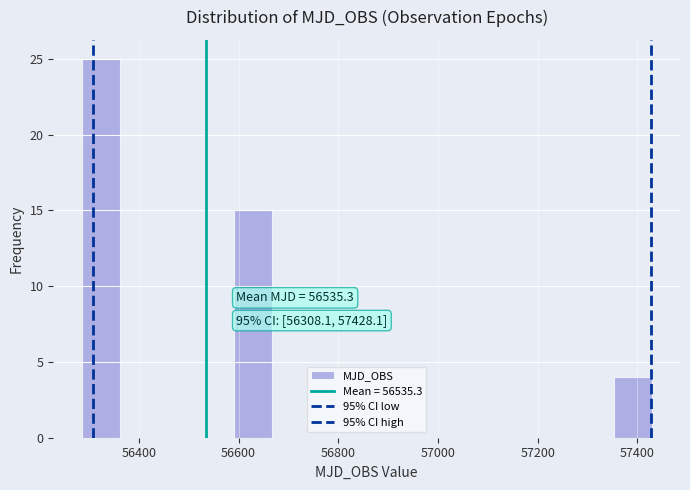

Read against the x-axis, roughly where is the centre of the tallest bar?

56320